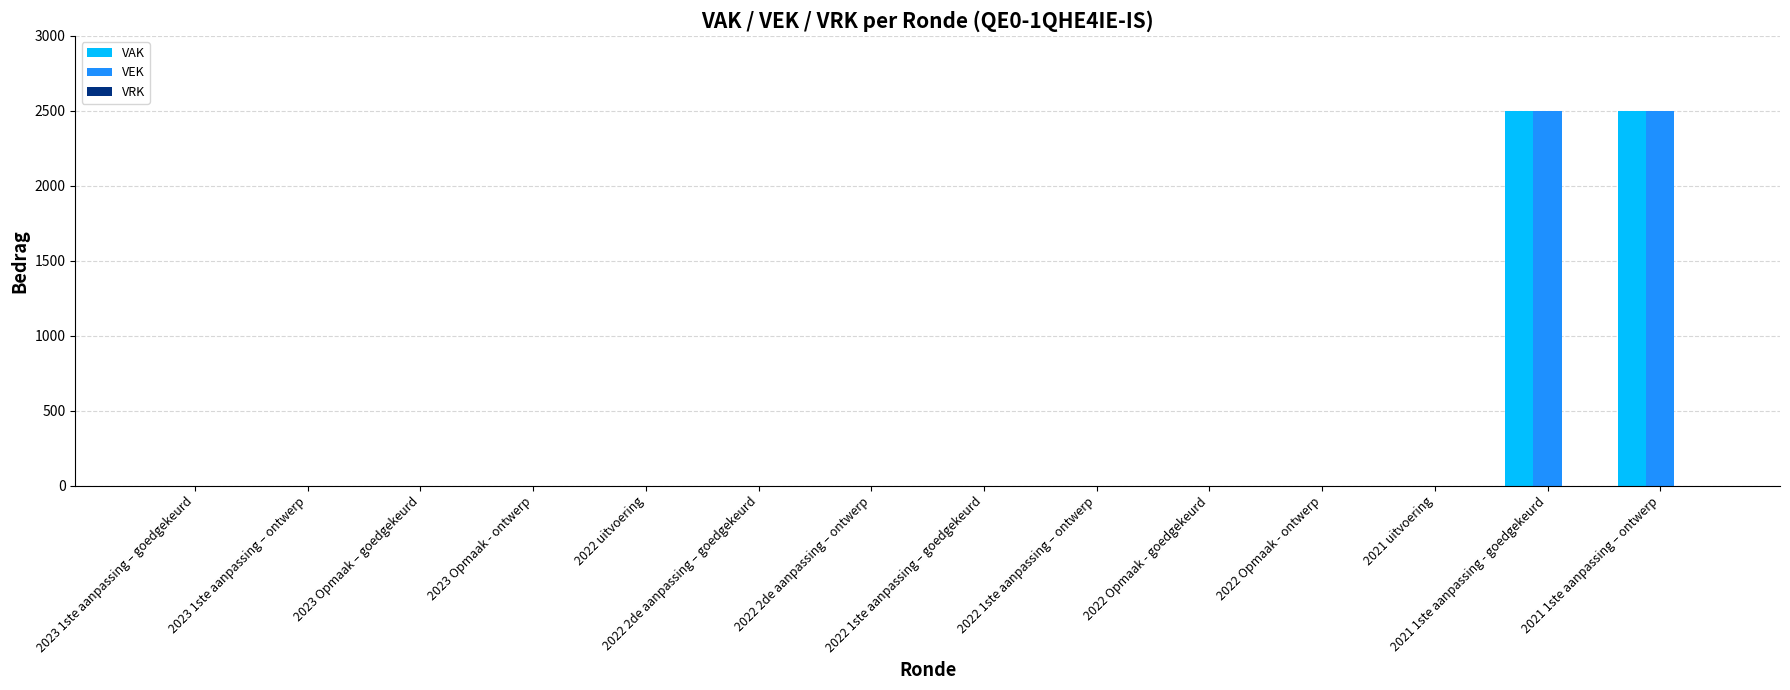

What is the greatest value displayed?

2500